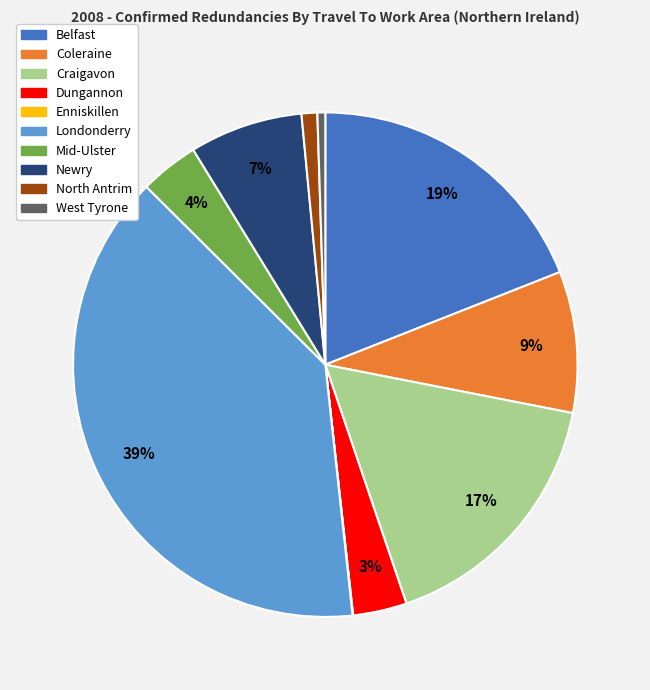

To the nearest percent, what is the difference between the largest and smallest slice percentages?

39%